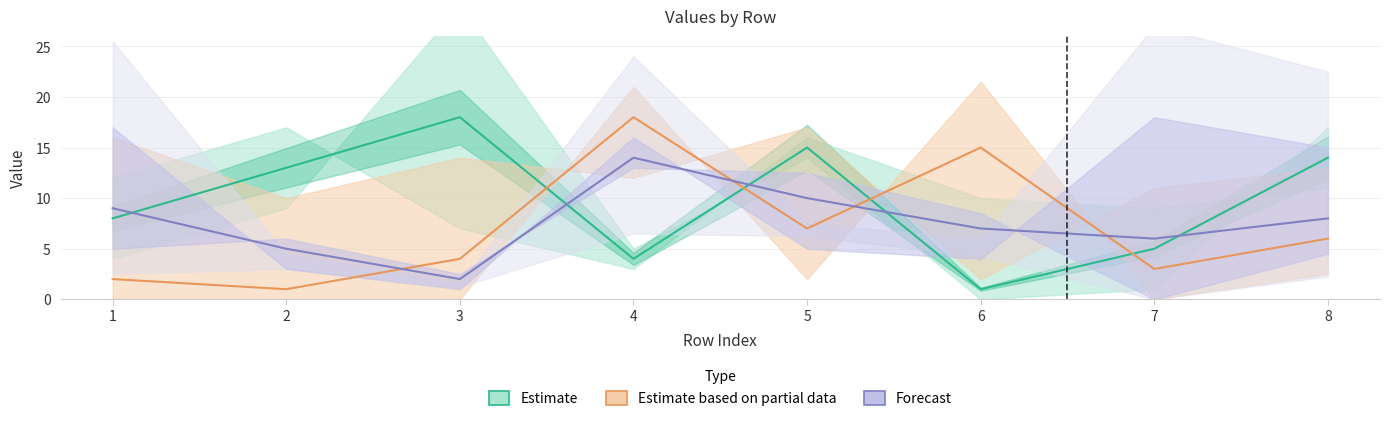

At how many categories does at least one series exceed 13?

5